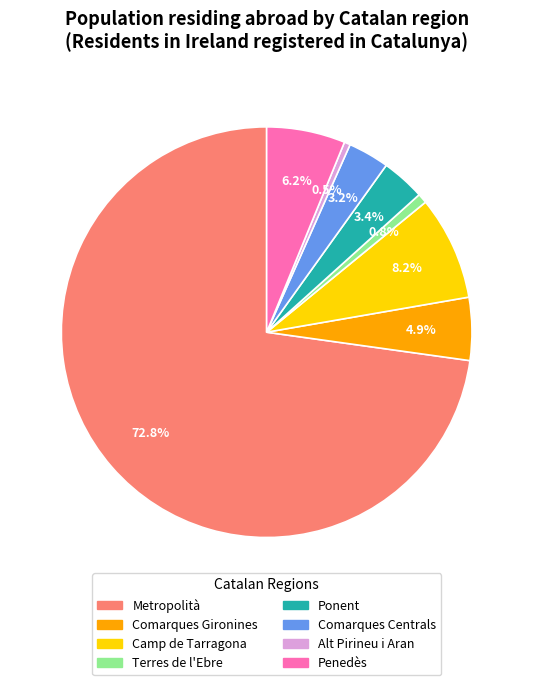

Which slice is the largest?

Metropolità